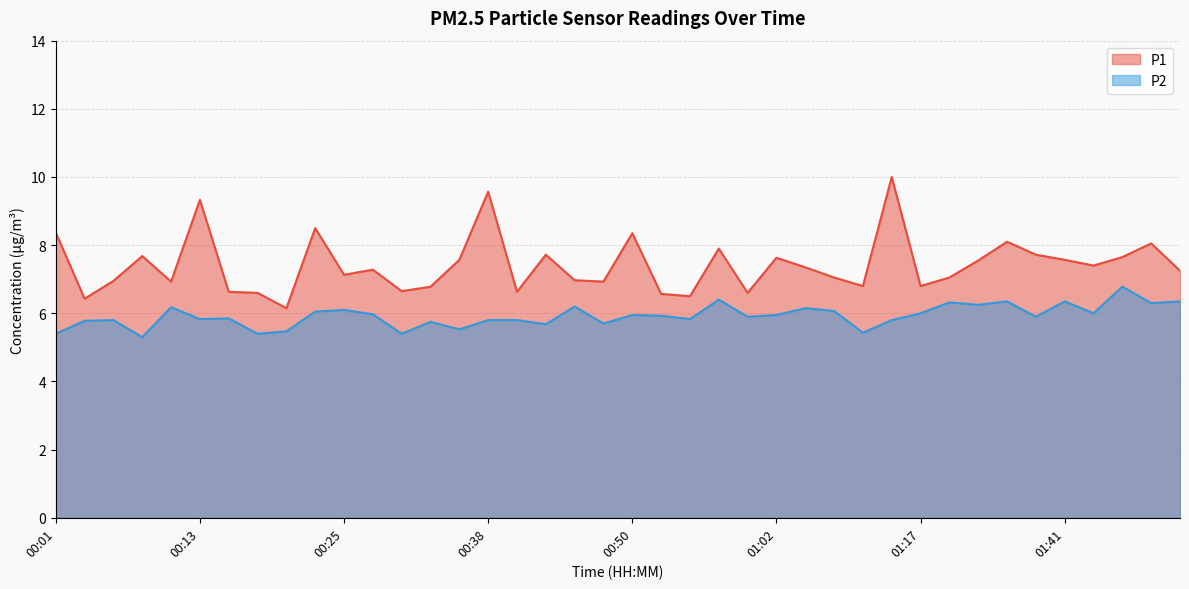

True or false: P1 and P2 intersect in this chart.

False